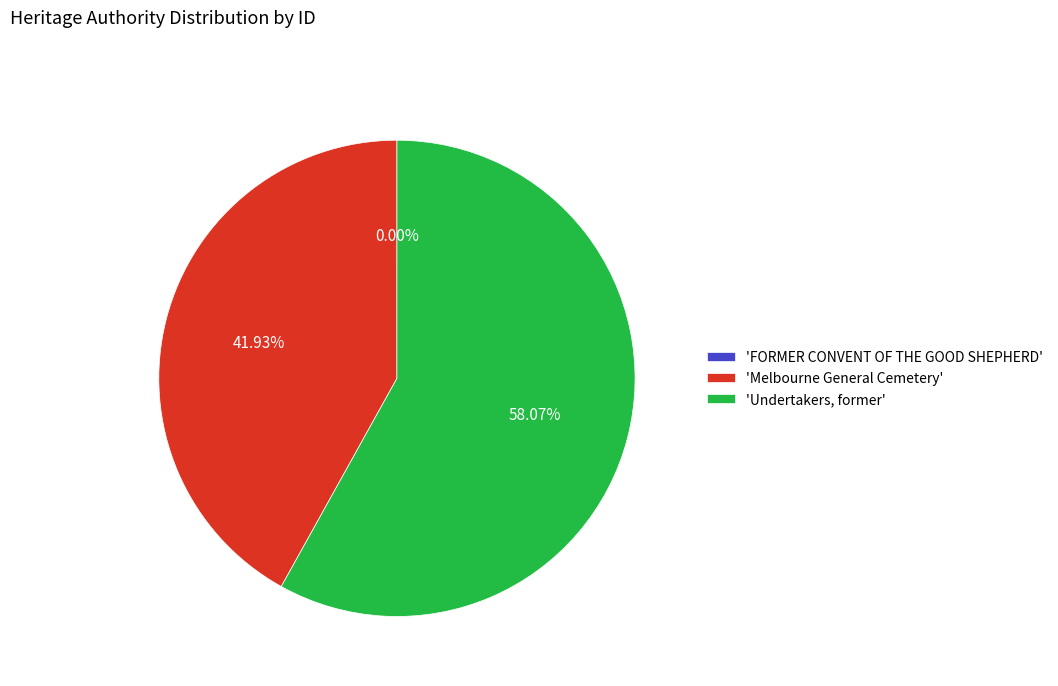

What is the largest slice in the pie chart?

'Undertakers, former'